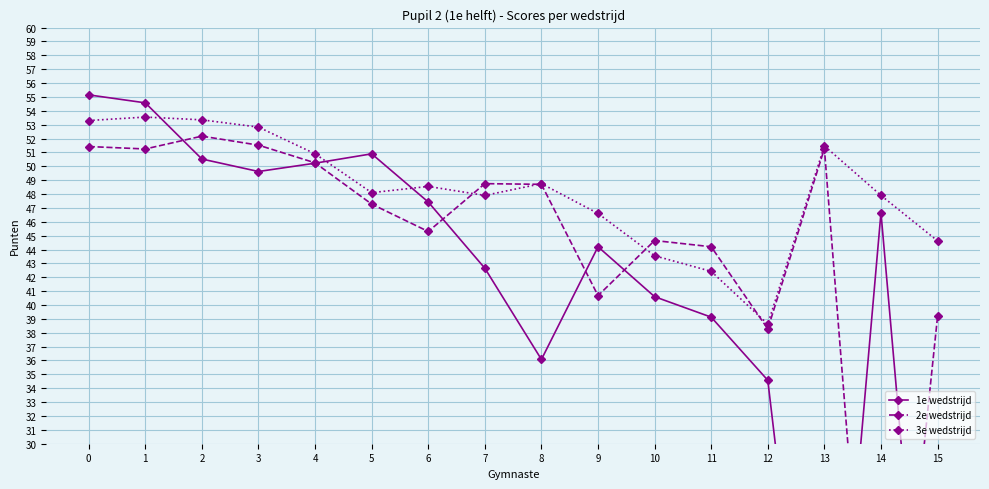

Where do 3e wedstrijd and 2e wedstrijd first cross each other?

6 and 7